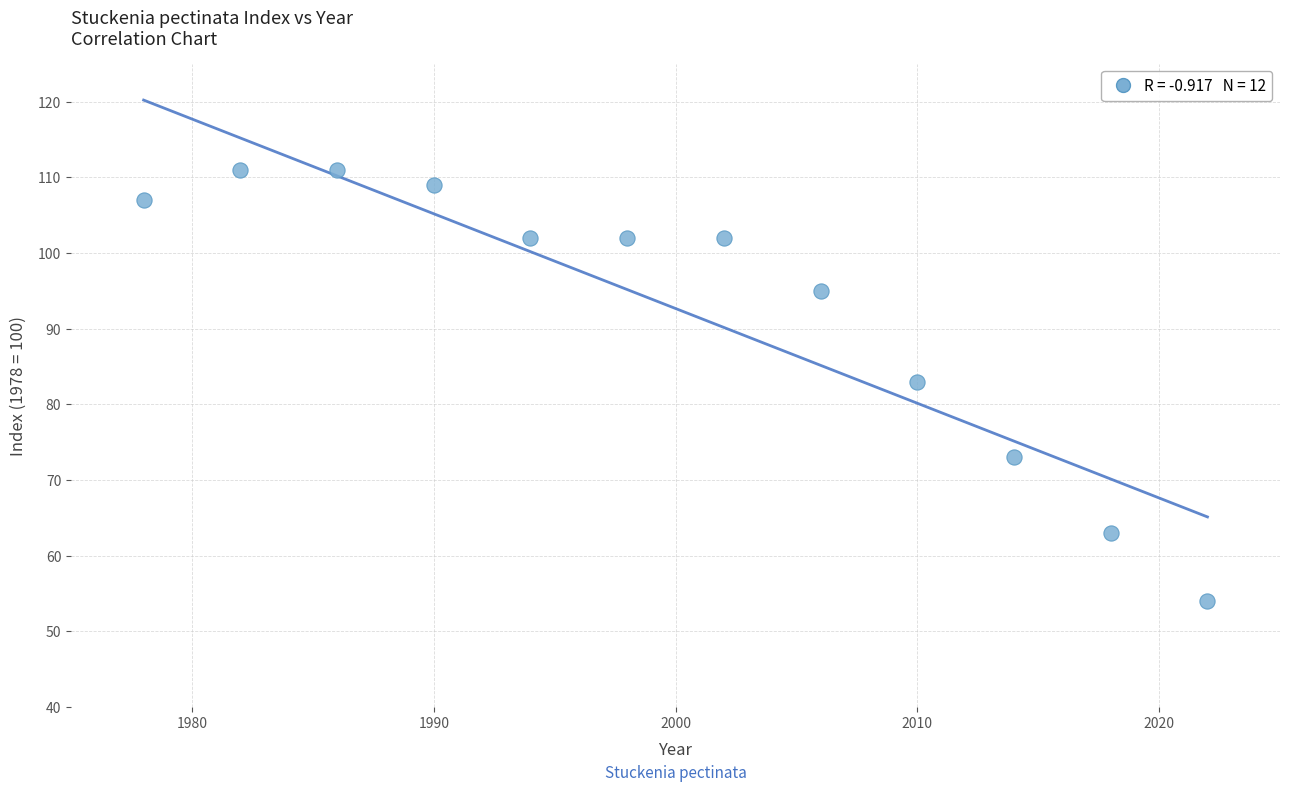

What is the range of X values (max minus min)?

44